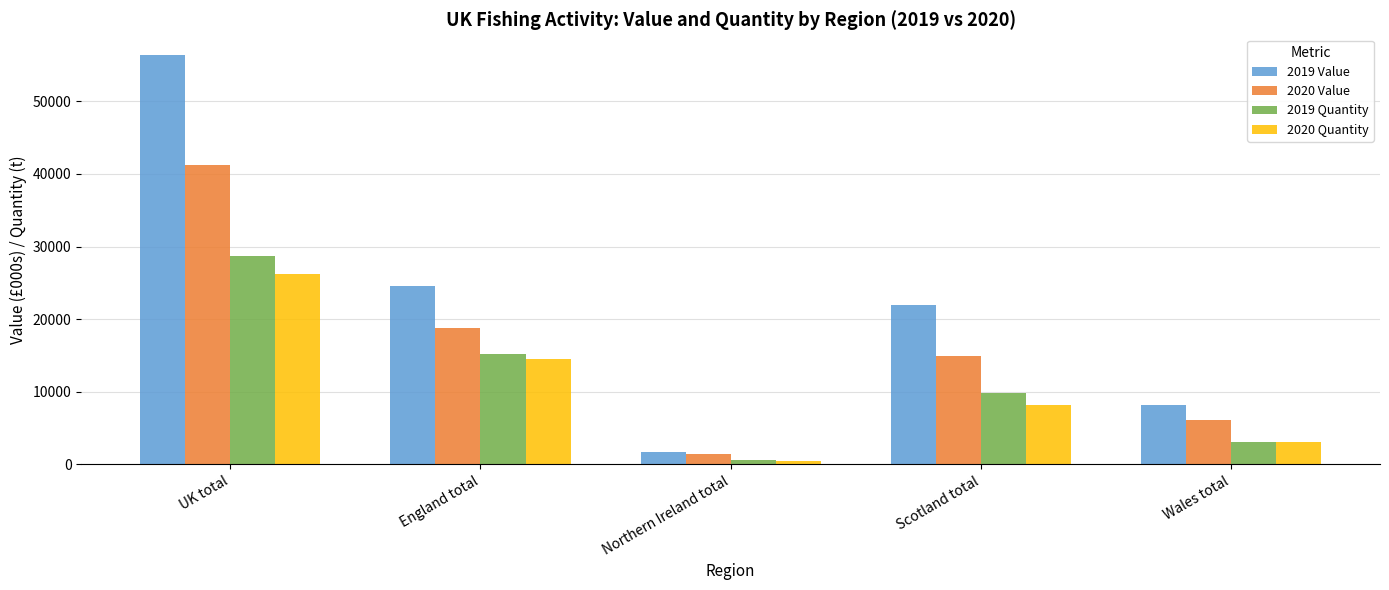

Where does the 2020 Quantity series first go above 8234?

UK total